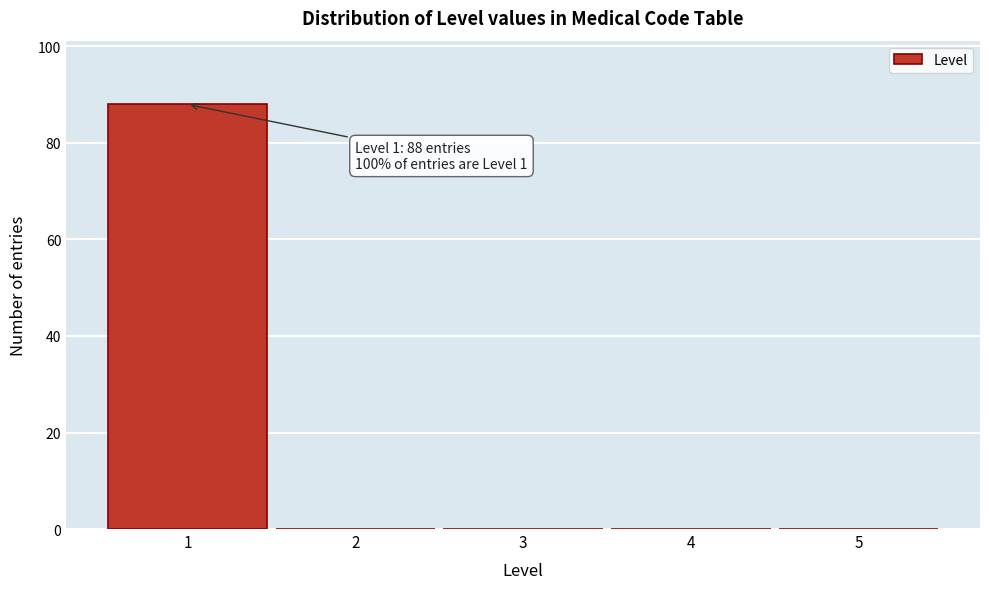

Which range on the x-axis has the tallest bar?

0.5 to 1.5